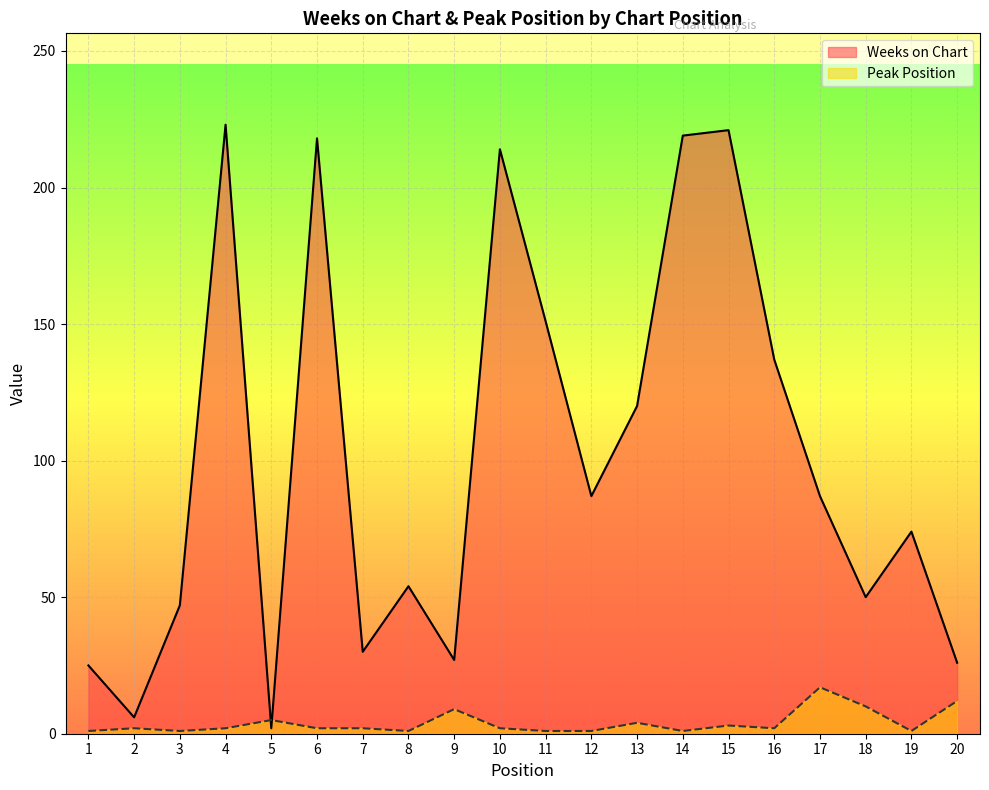

Does the chart display data point markers on the line(s)?

No